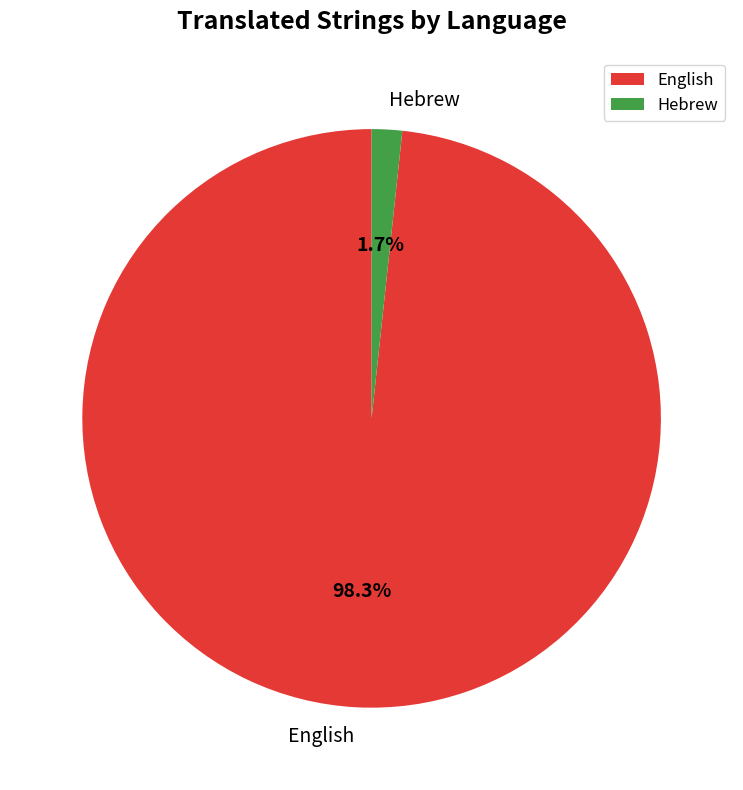

To the nearest percent, what is the combined percentage of English and Hebrew?

100%